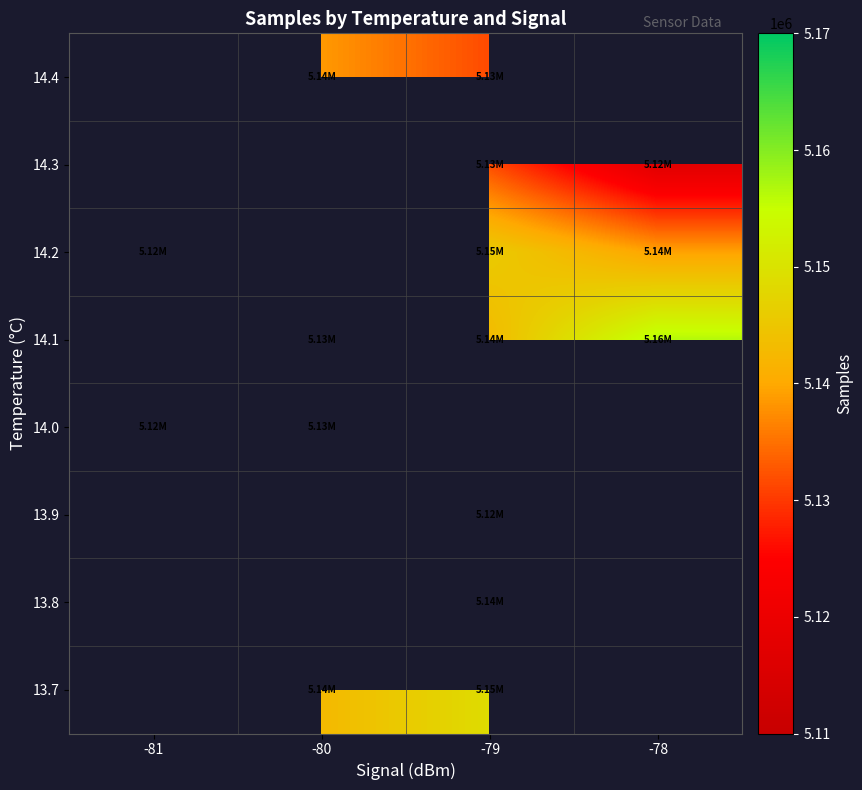

Which category has the lowest value across all series?

-79